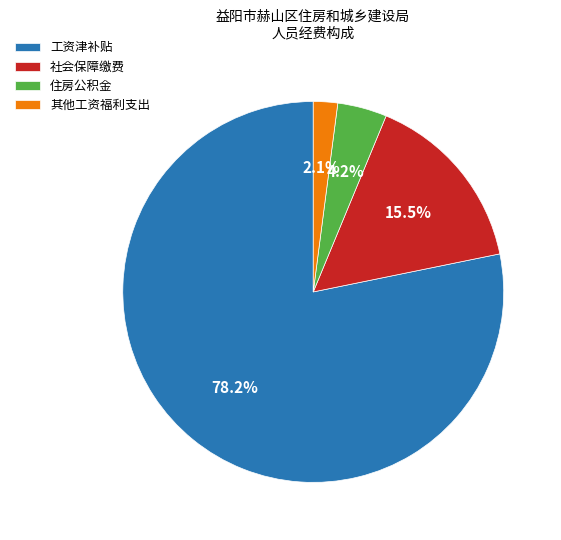

How many slices are in this pie chart?

4